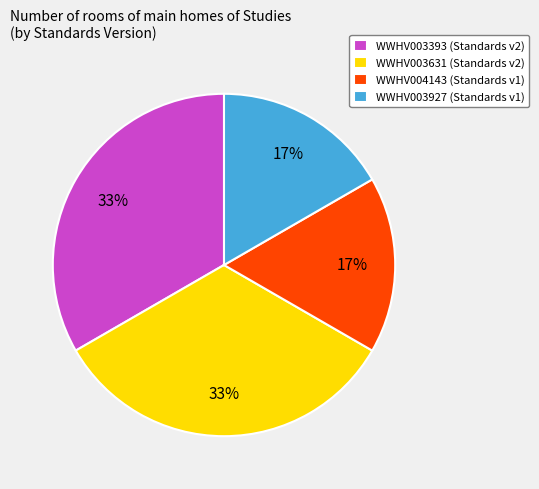

To the nearest percent, what portion does WWHV003631 represent?

33%